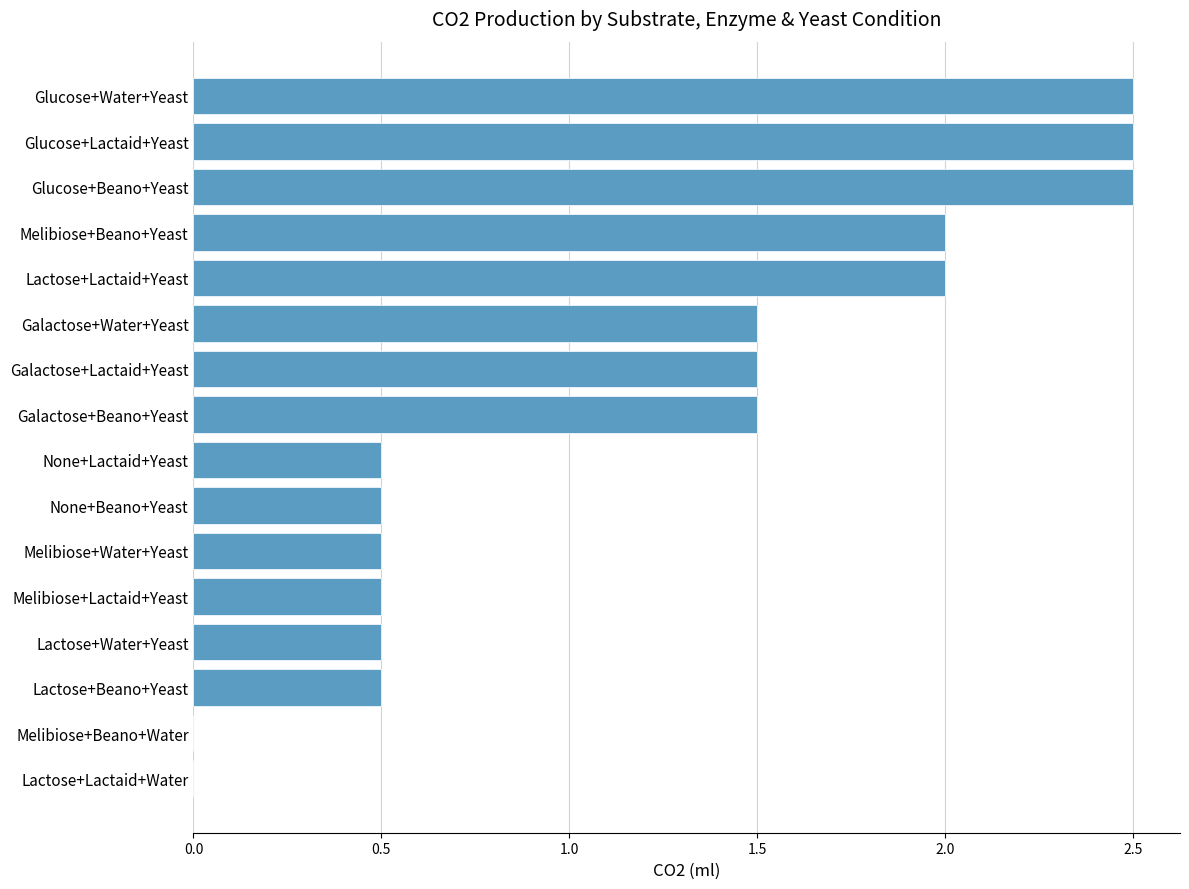

Is it true that the value at Galactose+Water+Yeast is 1.5?

True